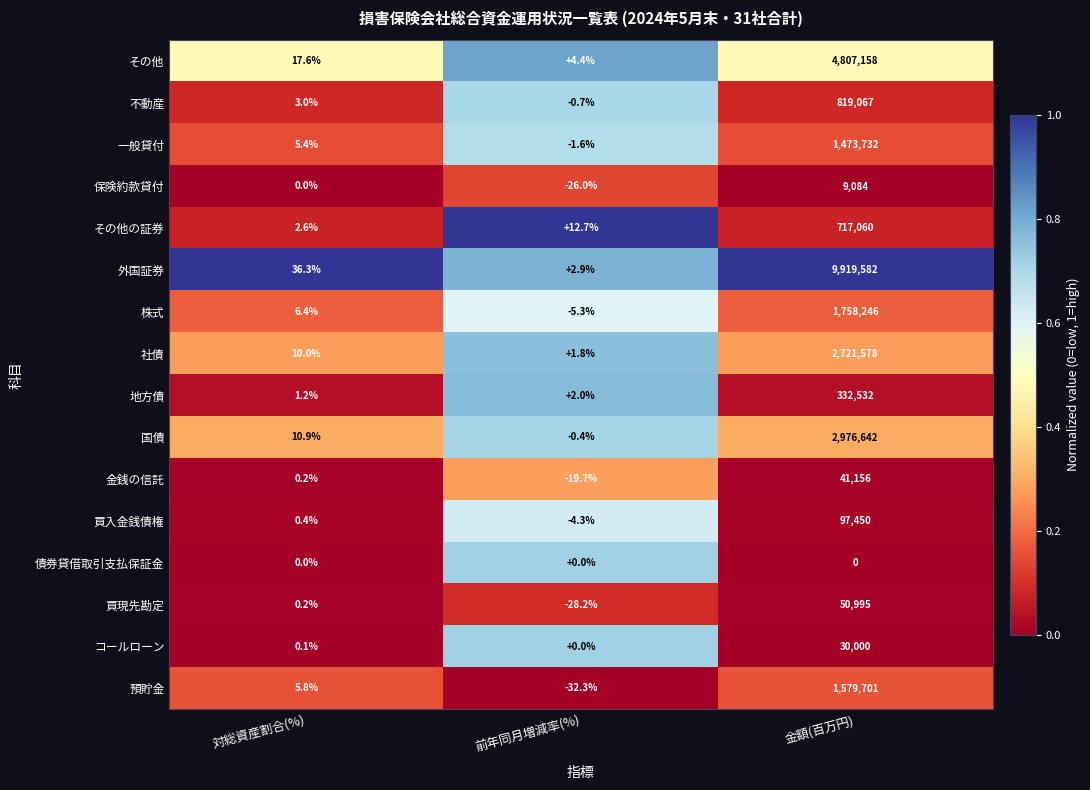

Rank the series by their maximum value, from lowest to highest.

債券貸借取引支払保証金, 保険約款貸付, コールローン, 金銭の信託, 買現先勘定, 買入金銭債権, 地方債, その他の証券, 不動産, 一般貸付, 預貯金, 株式, 社債, 国債, その他, 外国証券